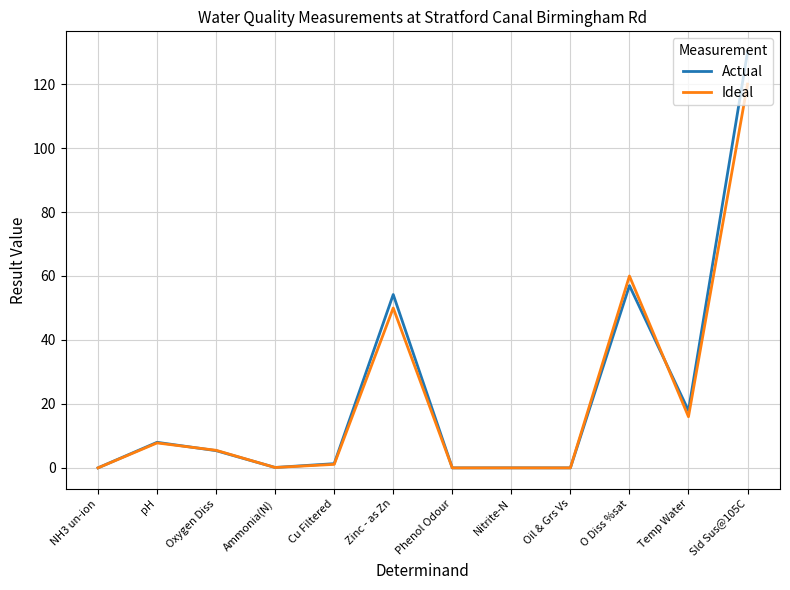

What is the difference between the Ideal values at Zinc - as Zn and Phenol Odour?

50.0